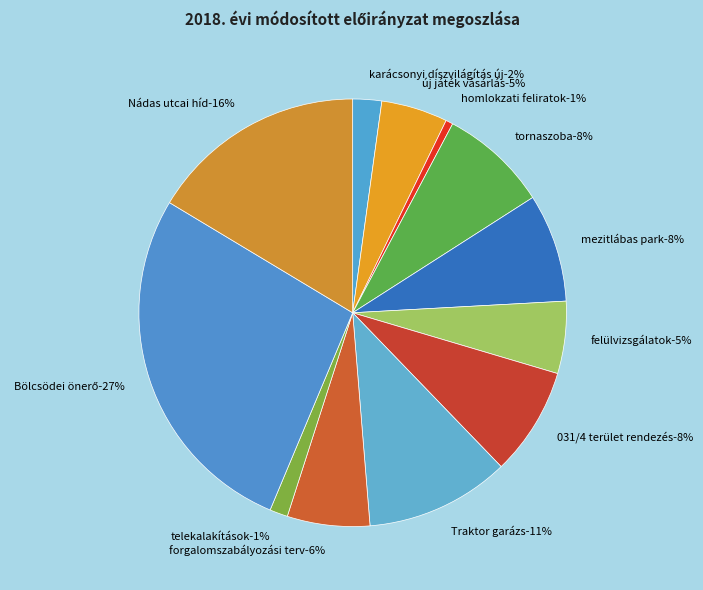

What percentage is NOT represented by Bölcsödei önerő?

72.7%